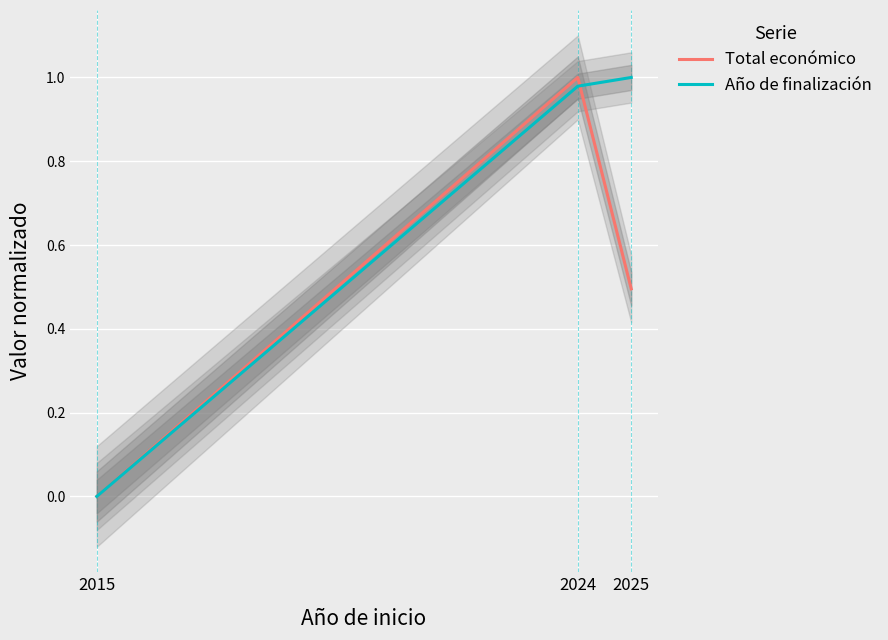

What is the difference between the maximum and minimum values in the Total económico series?

1.0